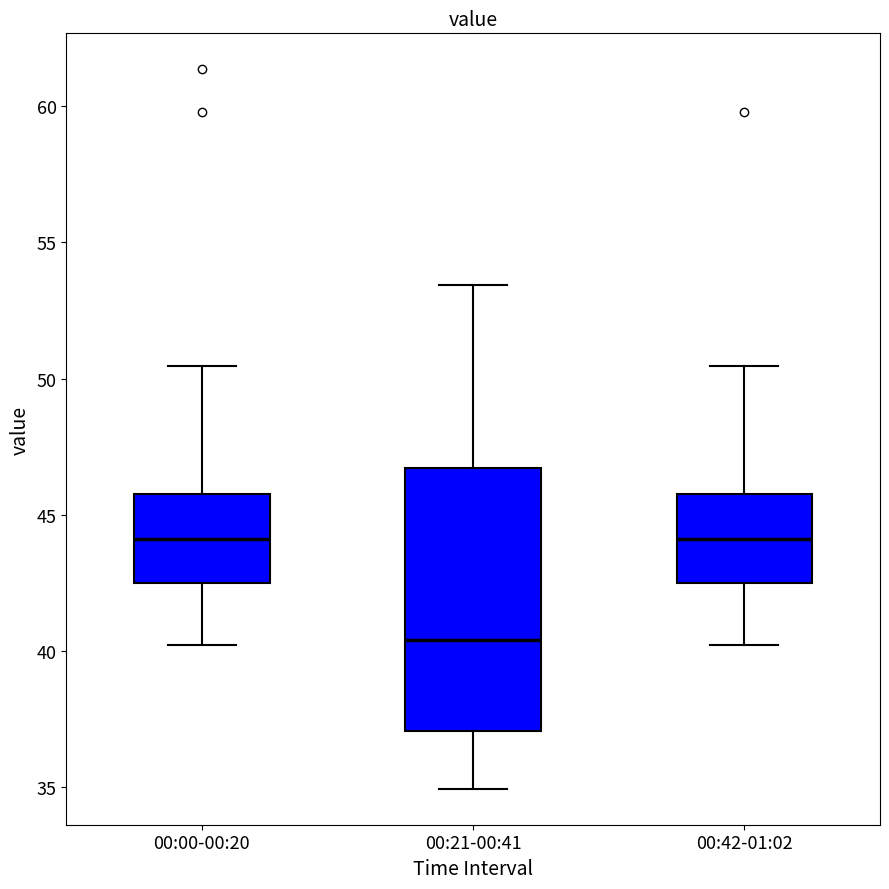

Reading left to right, read every box against the y-axis: the position of its median line, the range the box covers, and the ends of its whiskers. The values are not printed on the chart, so give them approximately, as read against the axis.

00:00-00:20: median 44.0, box 42.5 to 46.0, whiskers 40.0 to 50.5
00:21-00:41: median 40.5, box 37.0 to 46.5, whiskers 35.0 to 53.5
00:42-01:02: median 44.0, box 42.5 to 46.0, whiskers 40.0 to 50.5